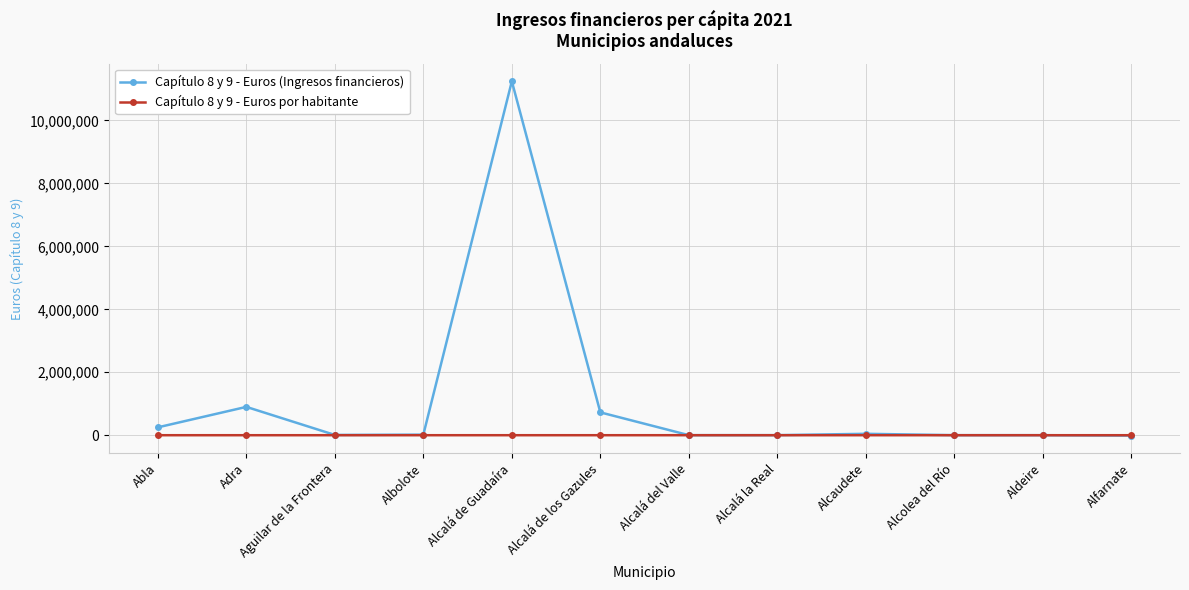

Which series has the largest range (max minus min)?

Capítulo 8 y 9 - Euros (Ingresos financieros)